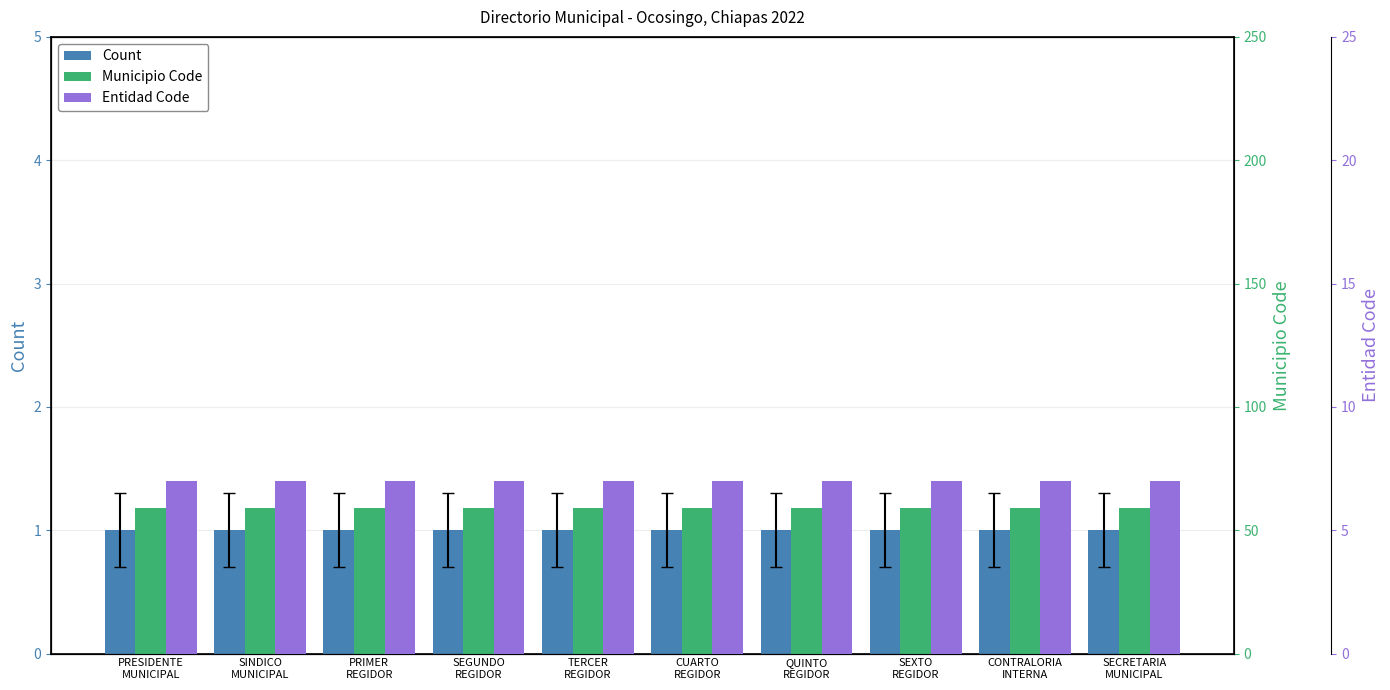

What is the label of the 9th bar from the right?

SINDICO
MUNICIPAL